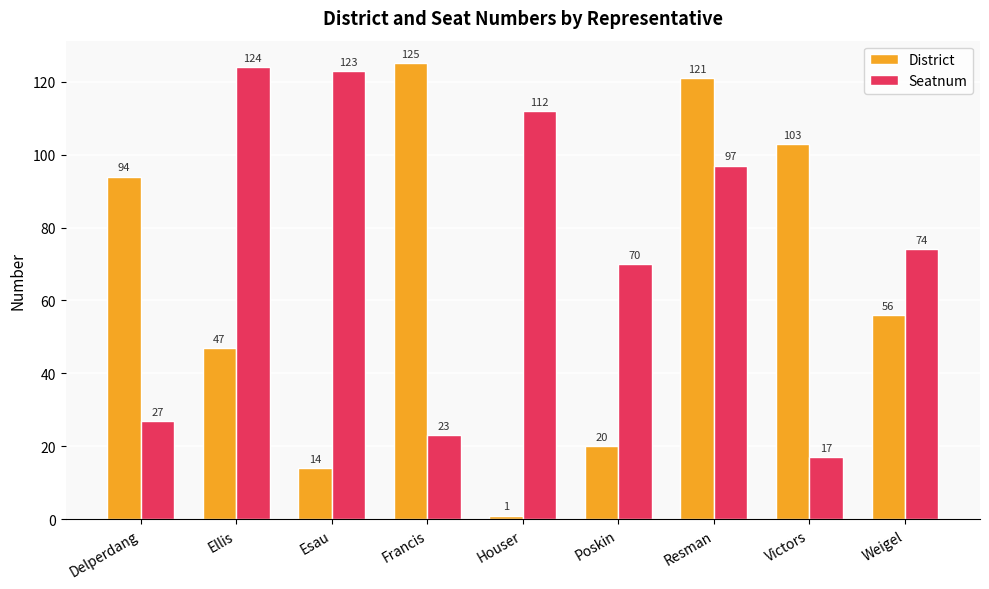

What is the label of the 3rd bar from the right?

Resman